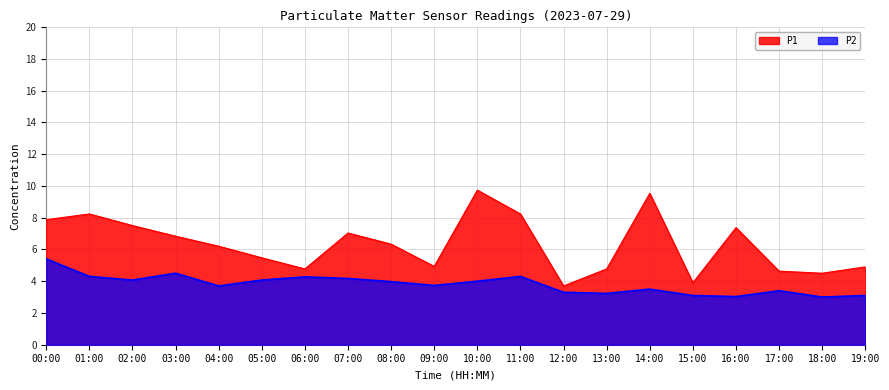

What position from the left is 11:00?

12